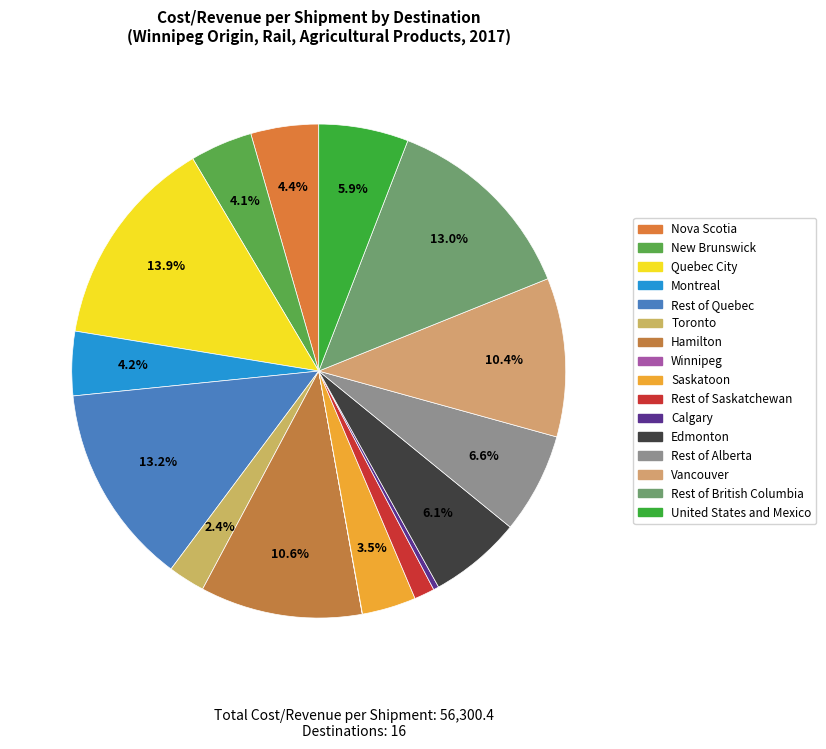

To the nearest percent, what is the difference between the largest and smallest slice percentages?

14%